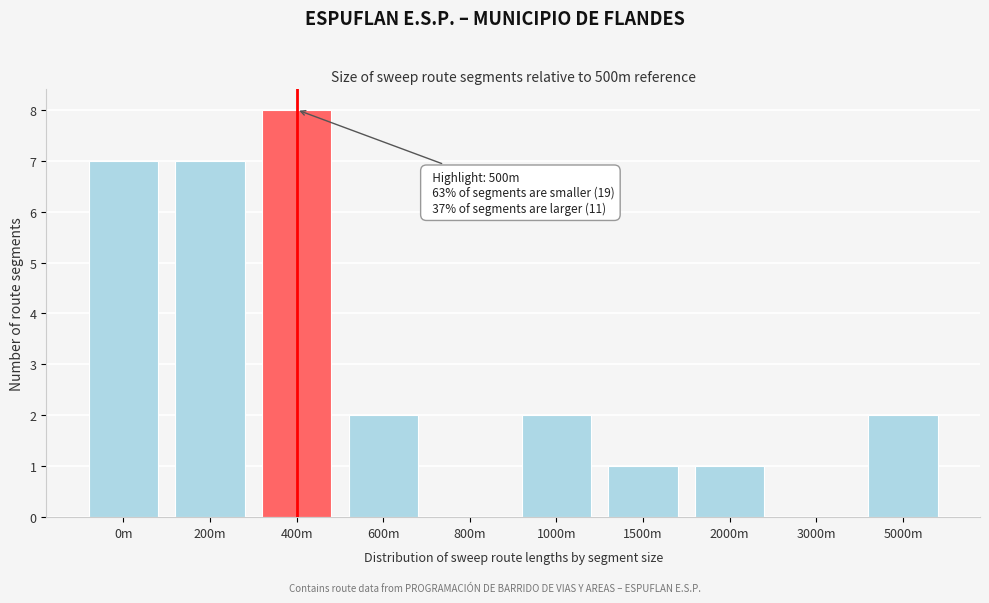

Reading left to right, list all the values displayed in this chart.

0m=7	200m=7	400m=8	600m=2	800m=0	1000m=2	1500m=1	2000m=1	3000m=0	5000m=2